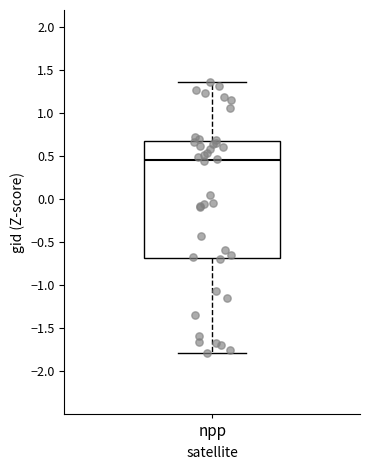

Where does the lower whisker of the box for npp end on the y-axis? The values are not printed on the chart, so give them approximately, as read against the axis.

-1.80